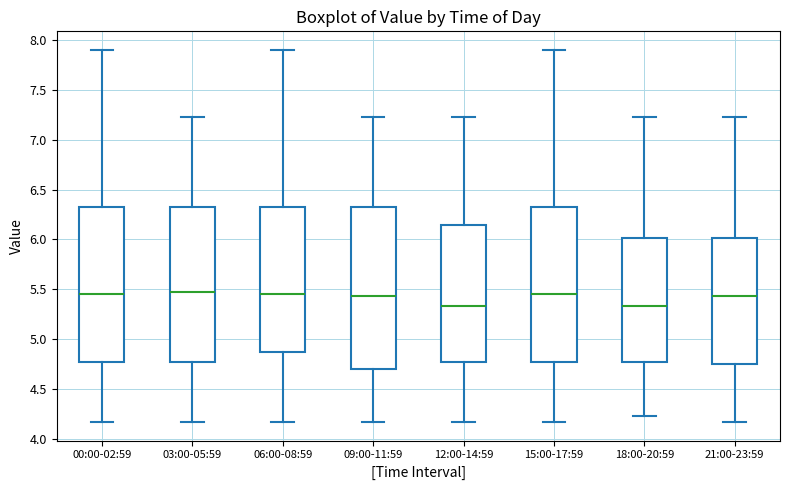

Reading left to right, read every box against the y-axis: the position of its median line, the range the box covers, and the ends of its whiskers. The values are not printed on the chart, so give them approximately, as read against the axis.

00:00-02:59: median 5.45, box 4.75 to 6.35, whiskers 4.15 to 7.90
03:00-05:59: median 5.45, box 4.75 to 6.35, whiskers 4.15 to 7.25
06:00-08:59: median 5.45, box 4.85 to 6.35, whiskers 4.15 to 7.90
09:00-11:59: median 5.45, box 4.70 to 6.35, whiskers 4.15 to 7.25
12:00-14:59: median 5.35, box 4.75 to 6.15, whiskers 4.15 to 7.25
15:00-17:59: median 5.45, box 4.75 to 6.35, whiskers 4.15 to 7.90
18:00-20:59: median 5.35, box 4.75 to 6.00, whiskers 4.25 to 7.25
21:00-23:59: median 5.45, box 4.75 to 6.00, whiskers 4.15 to 7.25